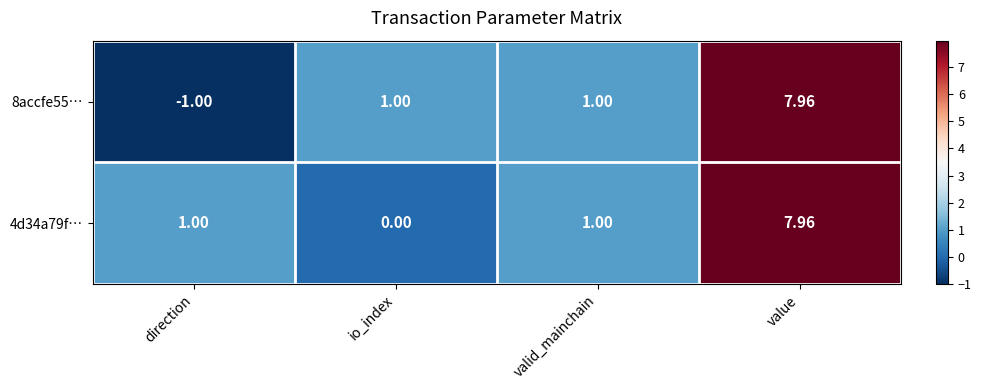

Is the value of 4d34a79f… at value greater than the value of 8accfe55… at io_index?

Yes